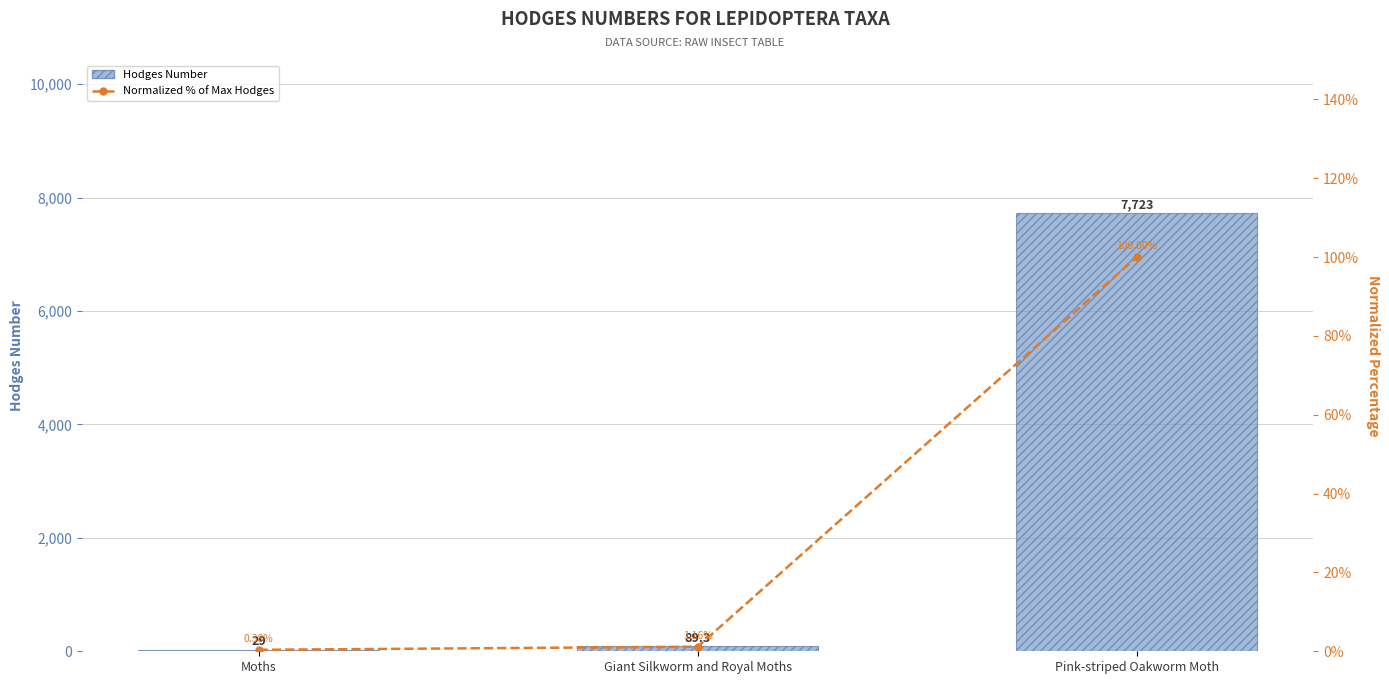

Reading left to right, transcribe all the data shown in this chart.

Hodges Number: 29.0	89.3	7723.0
Normalized % of Max Hodges: 0.4	1.2	100.0